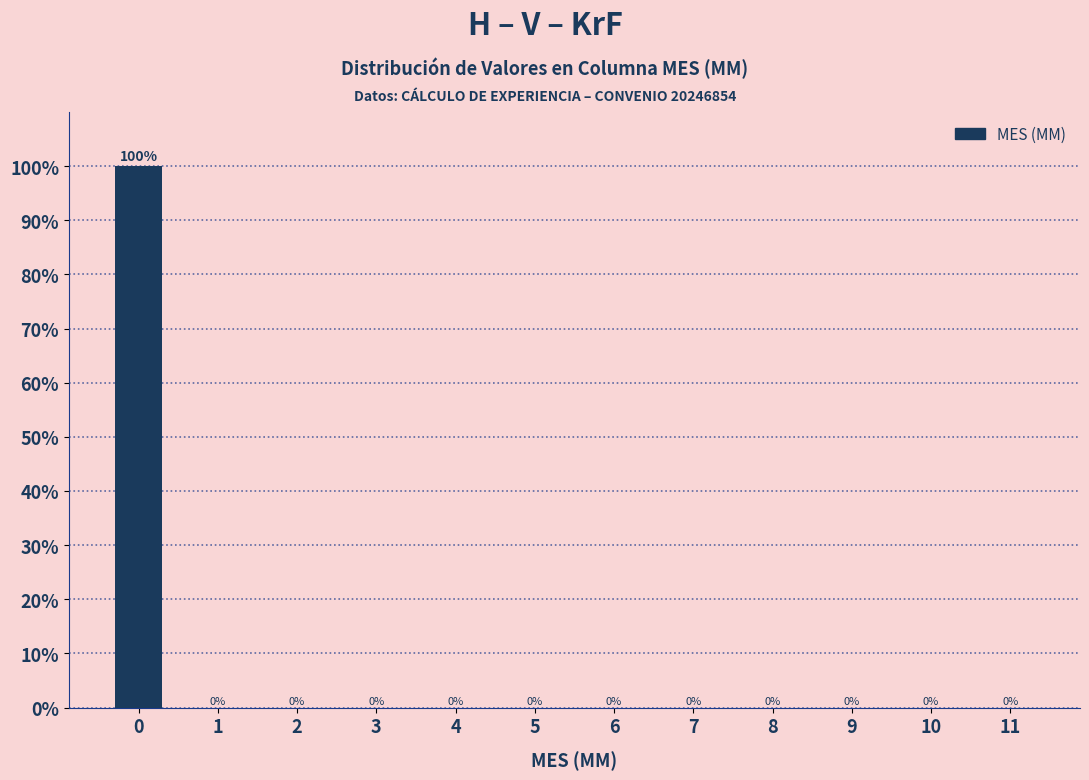

Reading left to right, extract all data points from this chart.

0=100	1=0	2=0	3=0	4=0	5=0	6=0	7=0	8=0	9=0	10=0	11=0